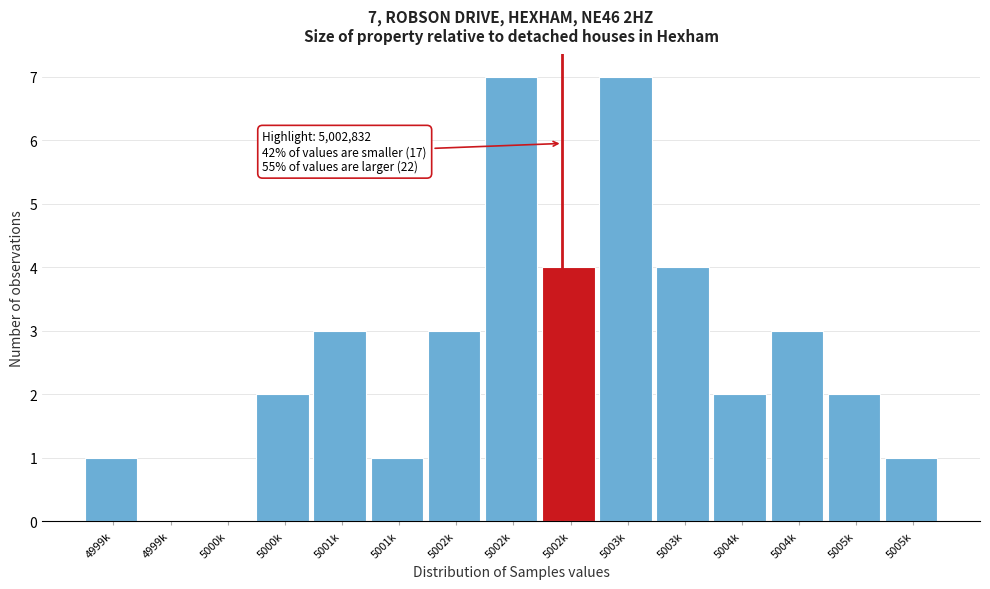

How many distinct data groups are displayed?

1